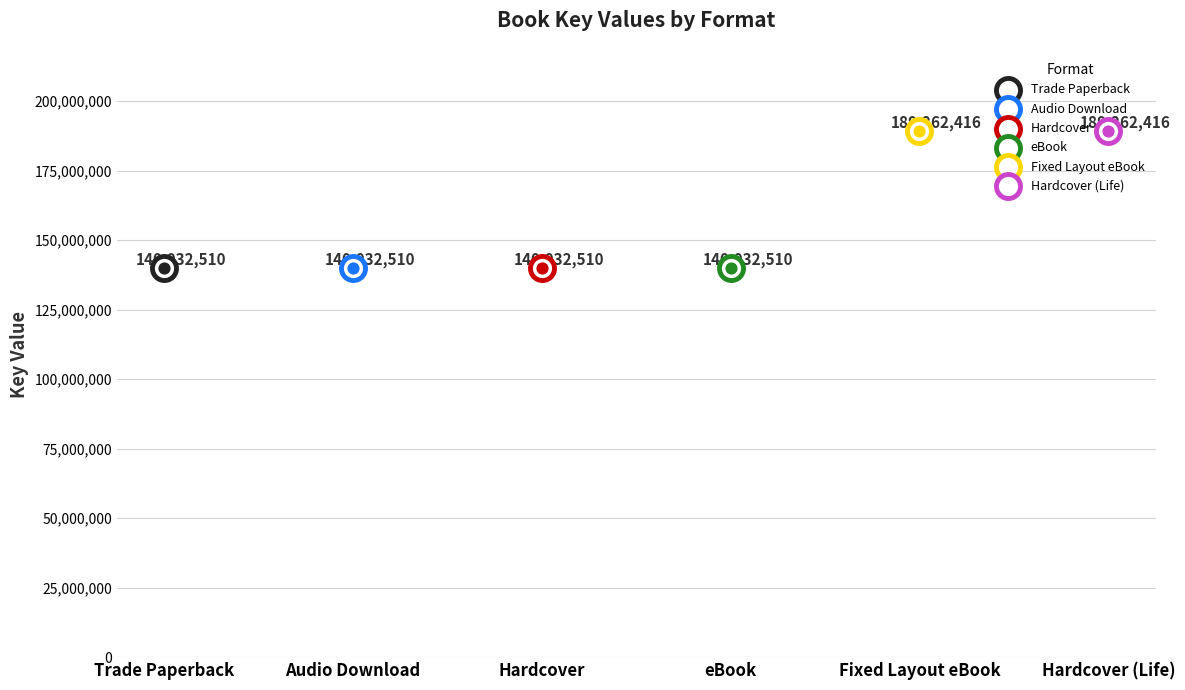

What is the ratio of the value at Trade Paperback to the value at eBook?

1.0